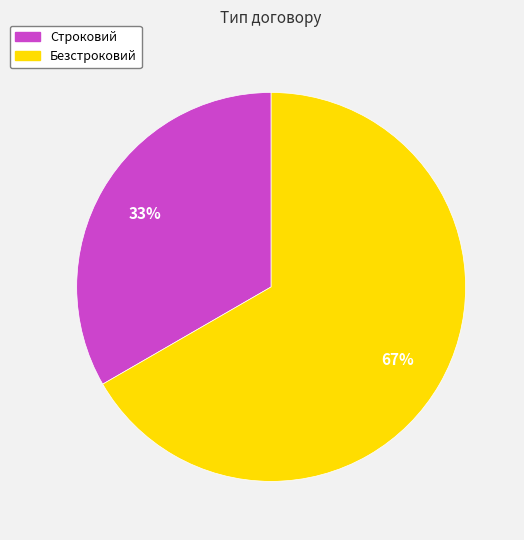

How many slices are in this pie chart?

2